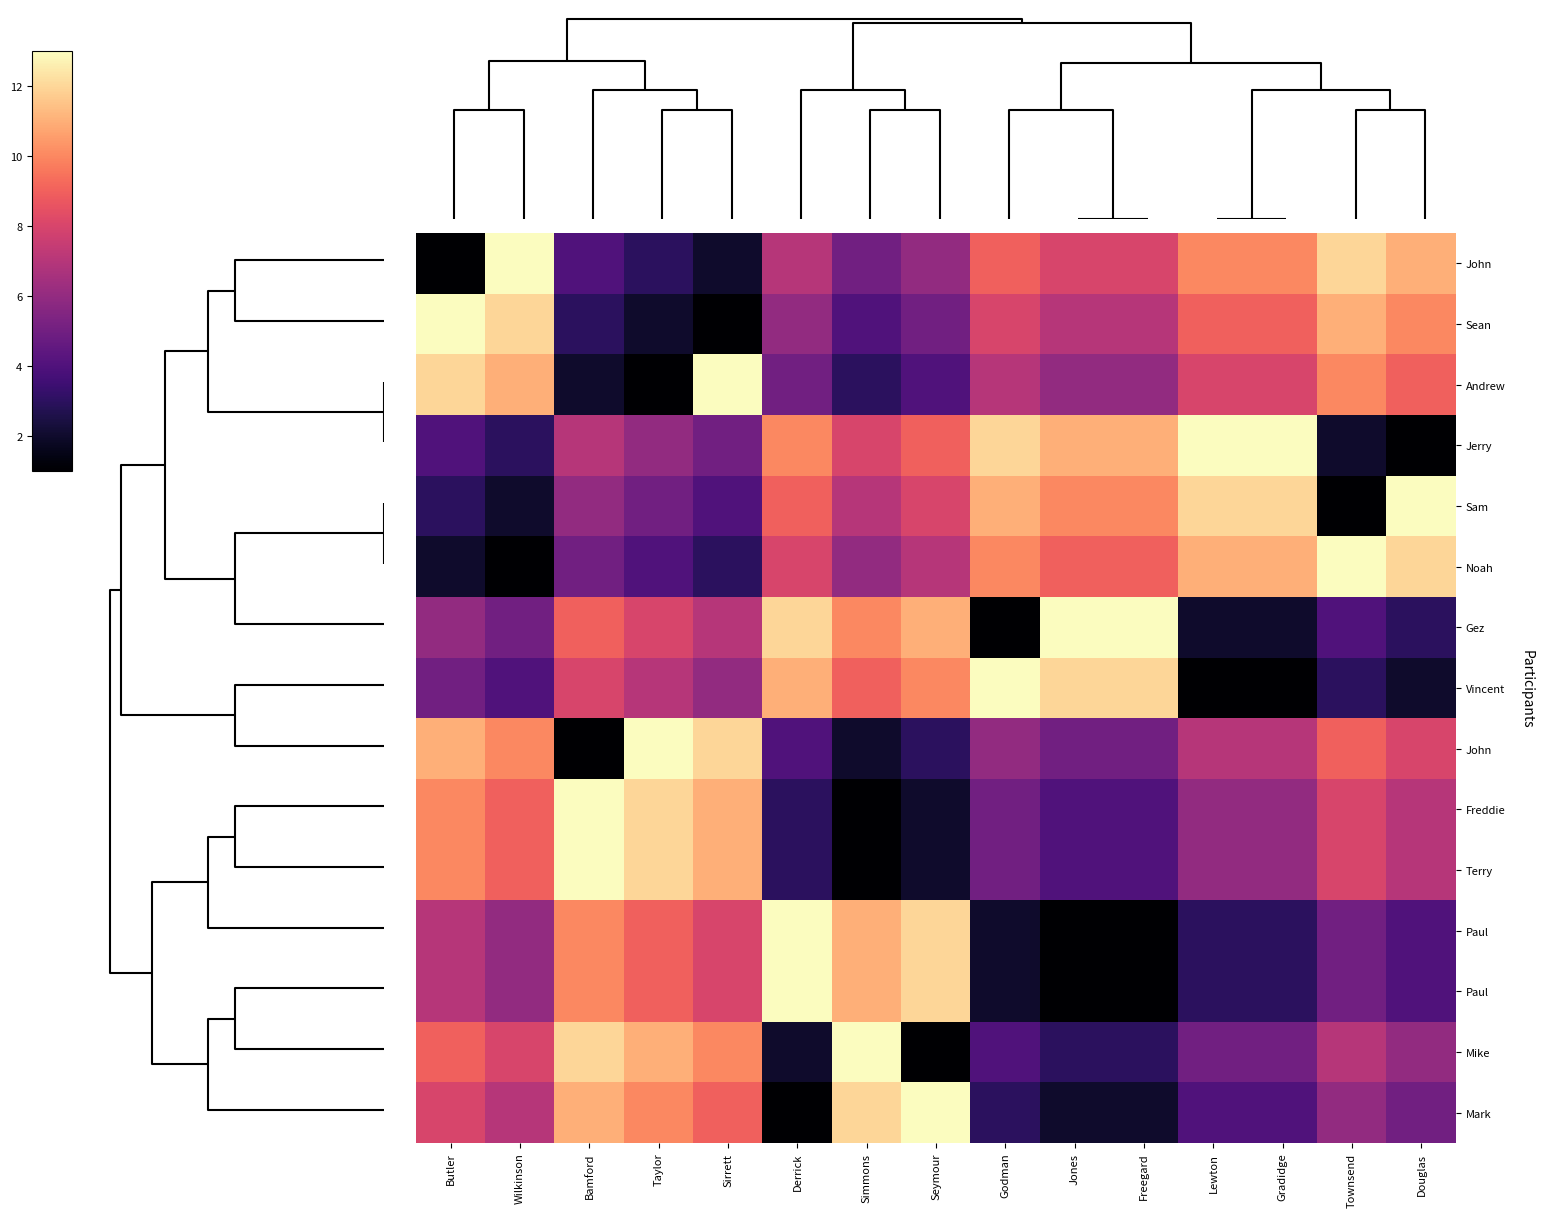

Which has a higher value, Seymour or Butler?

Seymour